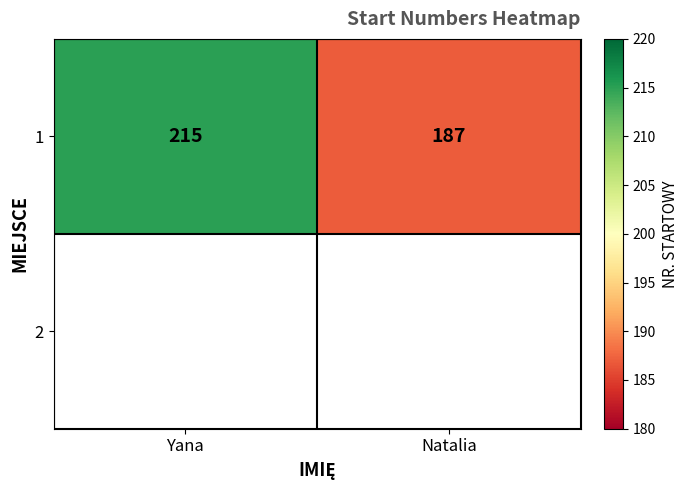

Which category has the lowest value across all series?

Natalia